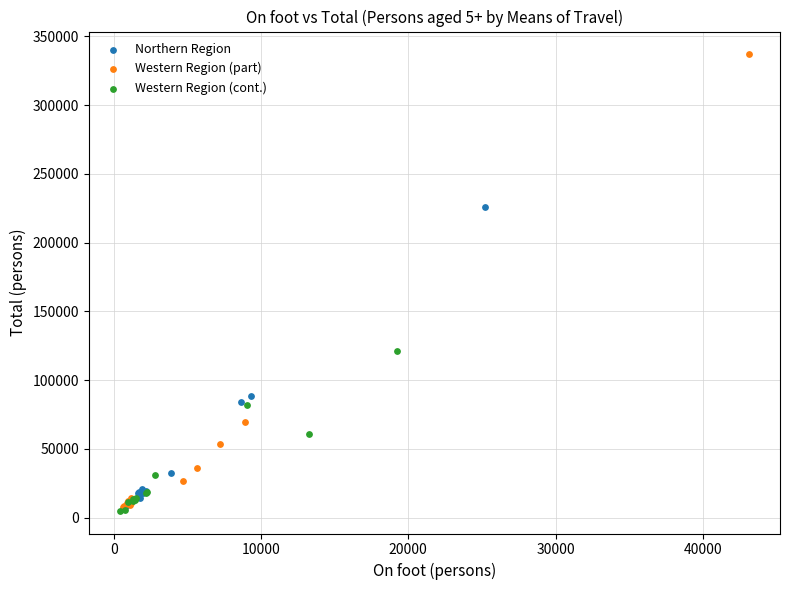

Which series contains the highest Y value?

Western Region (part)